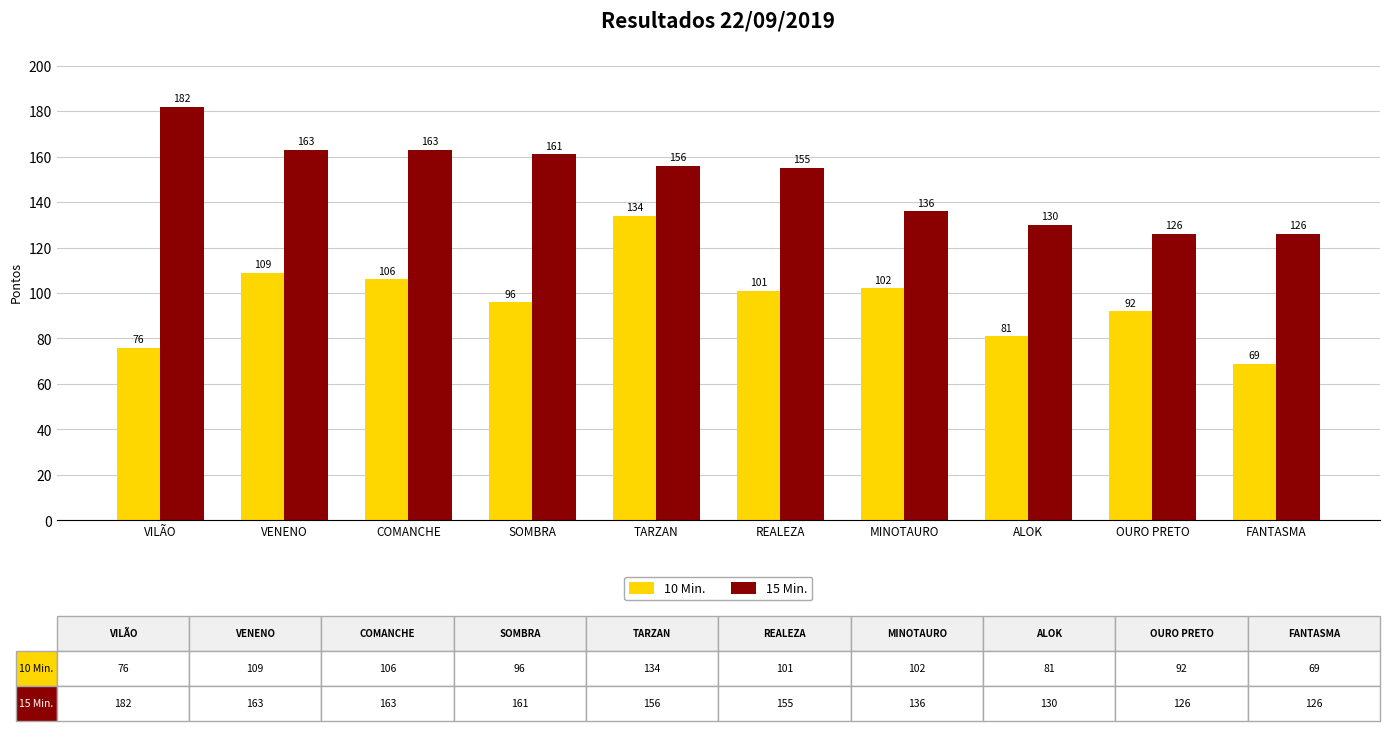

What is the sum of the 15 Min. values at TARZAN and REALEZA?

311